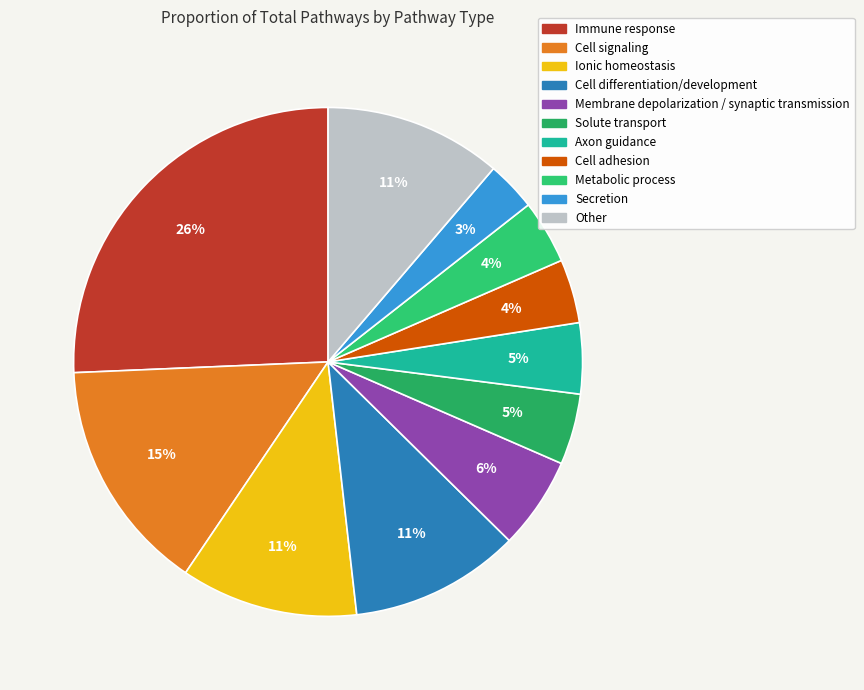

How many segments does this pie chart have?

11